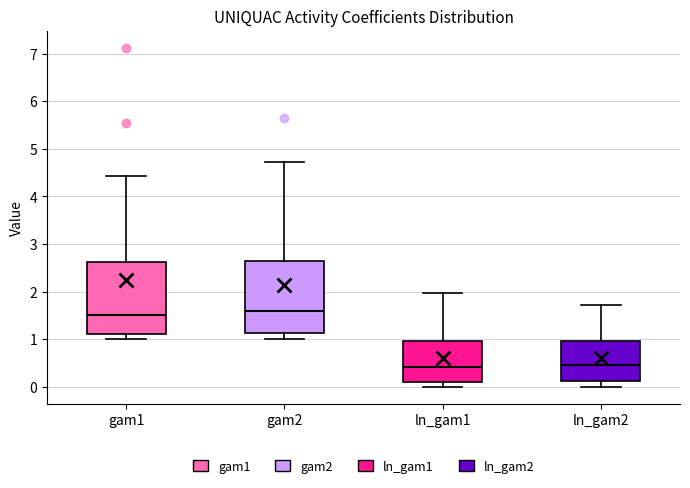

Reading left to right, read every box against the y-axis: the position of its median line, the range the box covers, and the ends of its whiskers. The values are not printed on the chart, so give them approximately, as read against the axis.

gam1: median 1.5, box 1.1 to 2.6, whiskers 1.0 to 4.4
gam2: median 1.6, box 1.1 to 2.6, whiskers 1.0 to 4.7
ln_gam1: median 0.4, box 0.1 to 1.0, whiskers 0.0 to 2.0
ln_gam2: median 0.5, box 0.1 to 1.0, whiskers 0.0 to 1.7